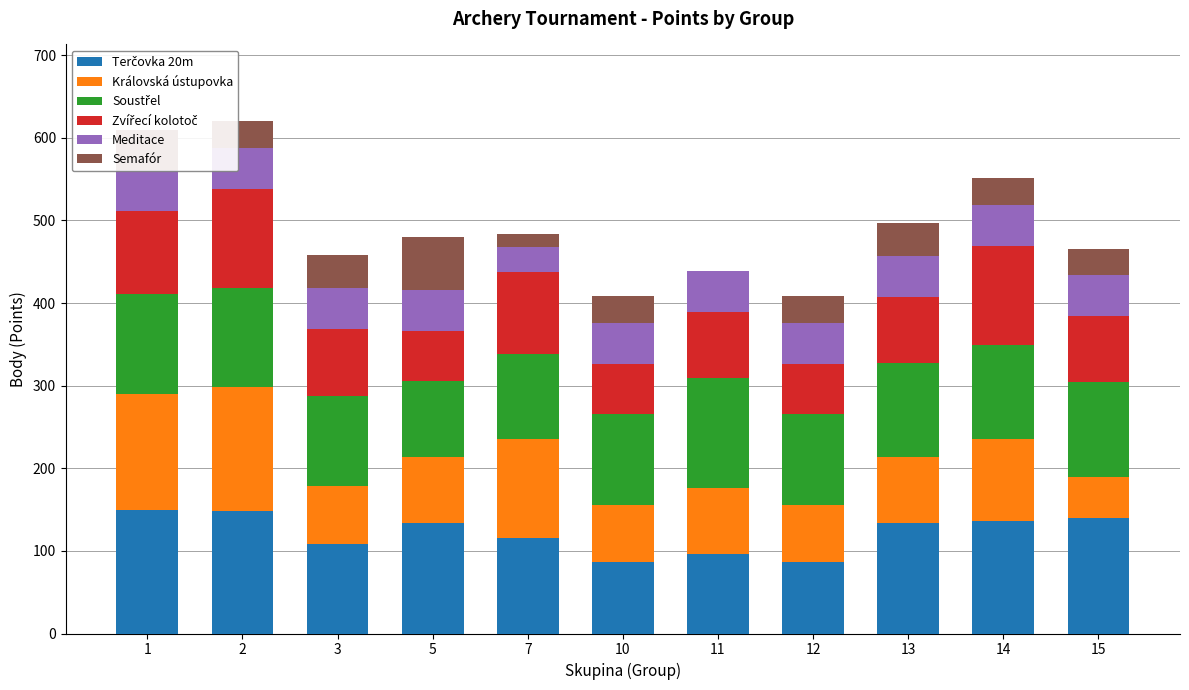

True or false: Soustřel has a value of 54 at 13.

False